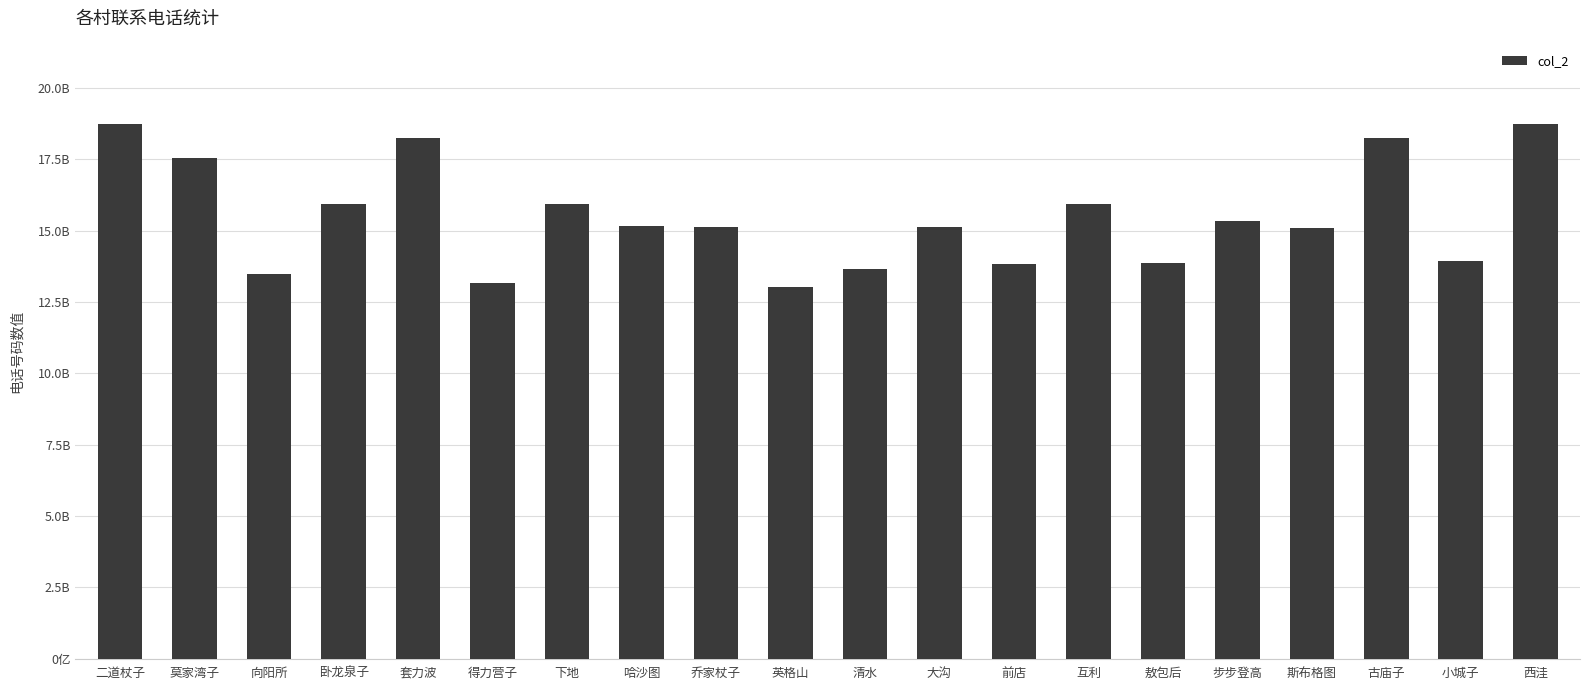

Is it true that the value at 敖包后 is 13848942940?

True